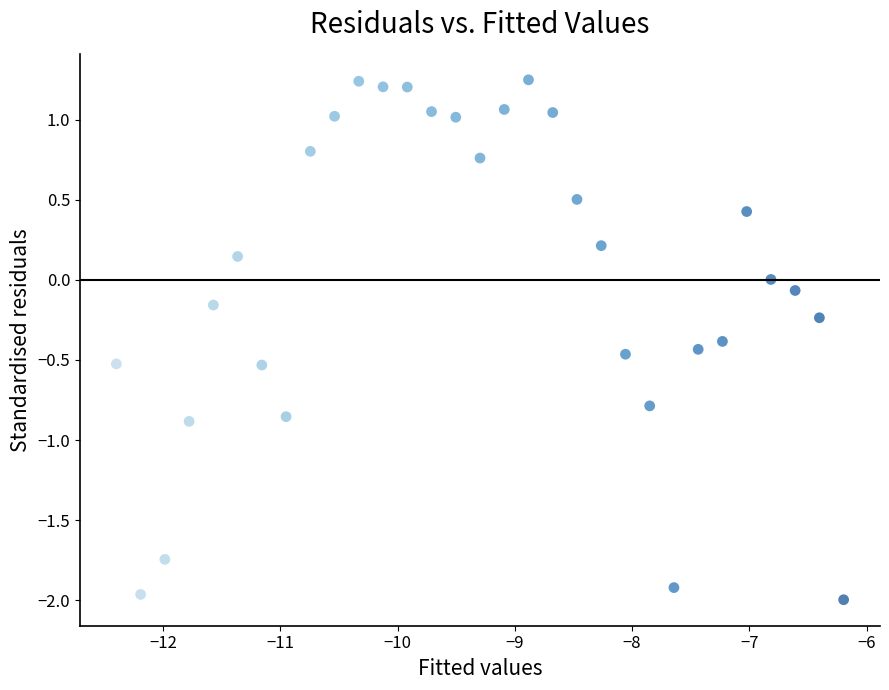

What is the range of Y values (max minus min)?

3.2